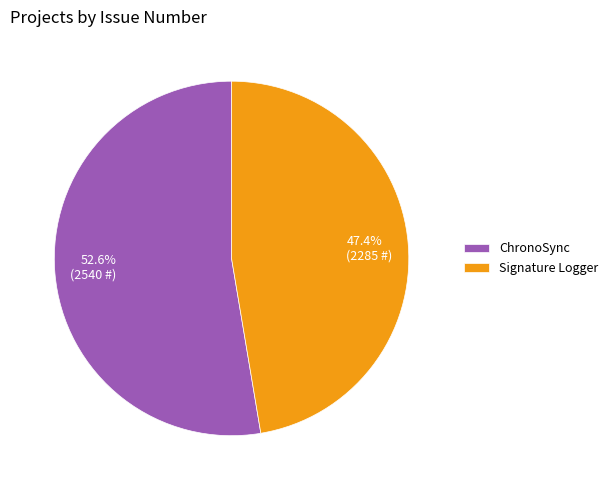

To the nearest percent, what is the difference between the largest and smallest slice percentages?

5%